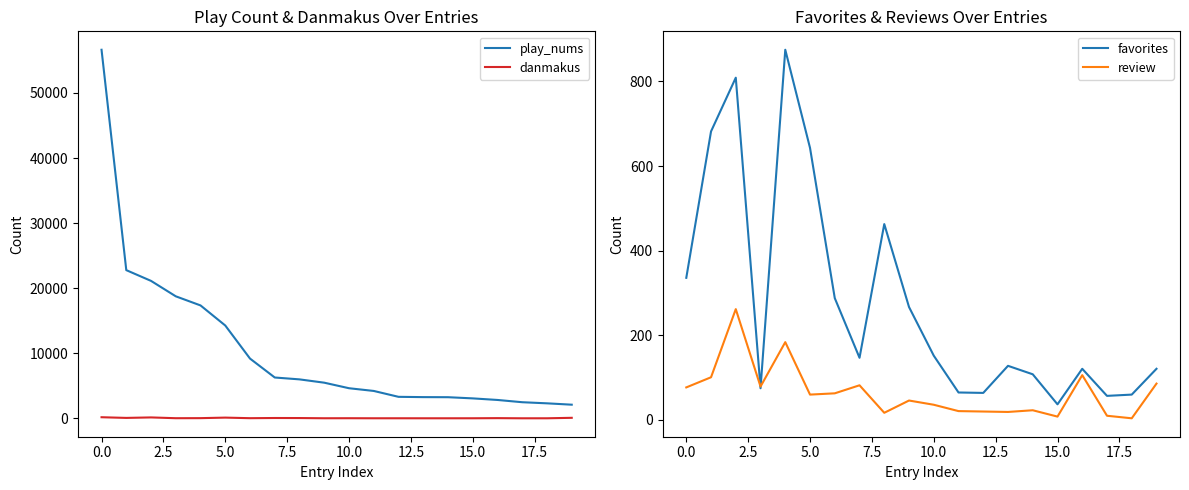

True or false: play_nums and danmakus intersect in this chart.

False